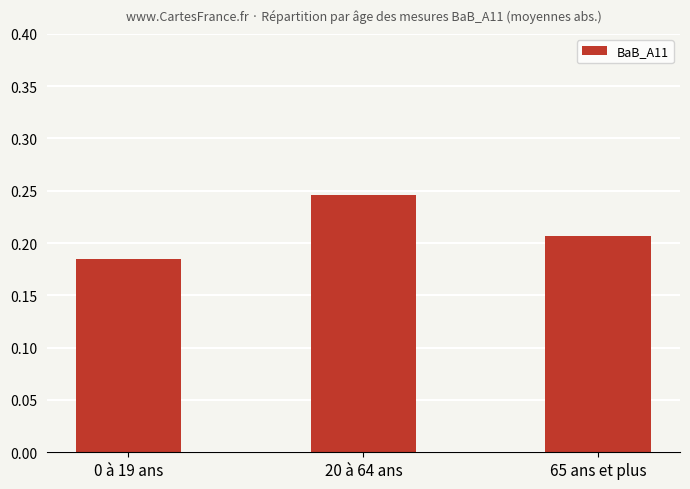

At which category does the chart reach its peak across all series?

20 à 64 ans